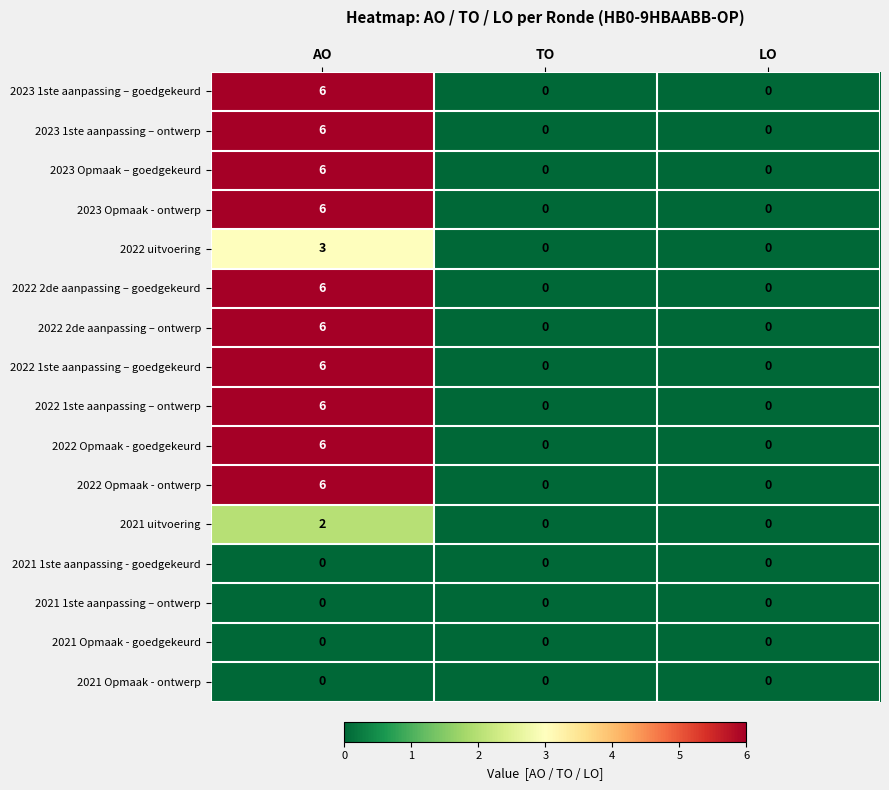

What is the difference between the 2022 Opmaak - goedgekeurd values at TO and AO?

6